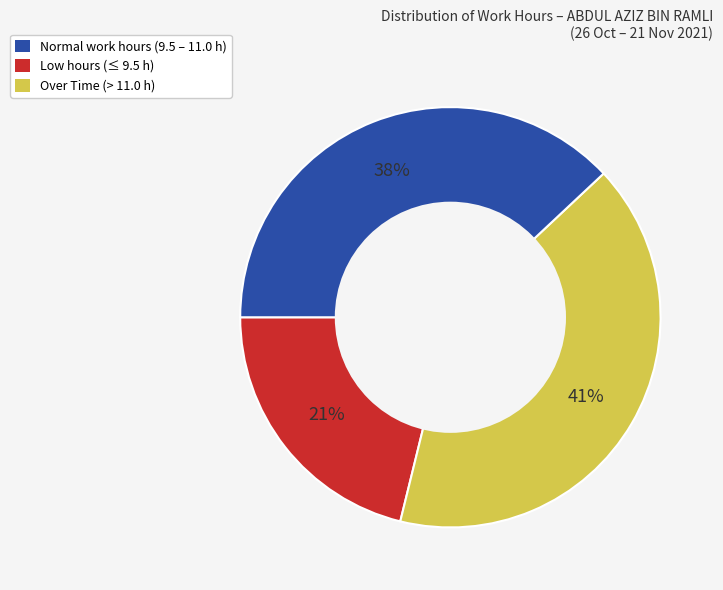

What percentage is the Normal work hours (9.5 – 11.0 h) slice, to the nearest percent?

21%